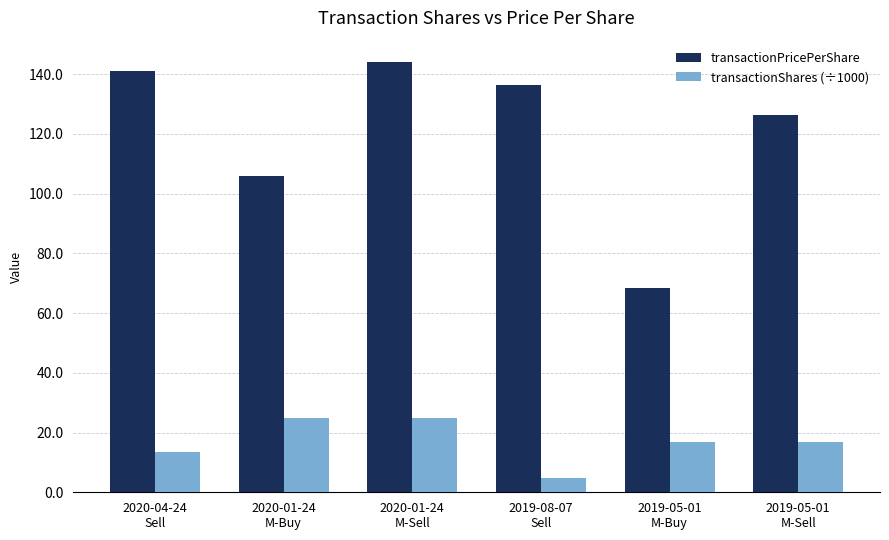

Which series has the largest range (max minus min)?

transactionPricePerShare